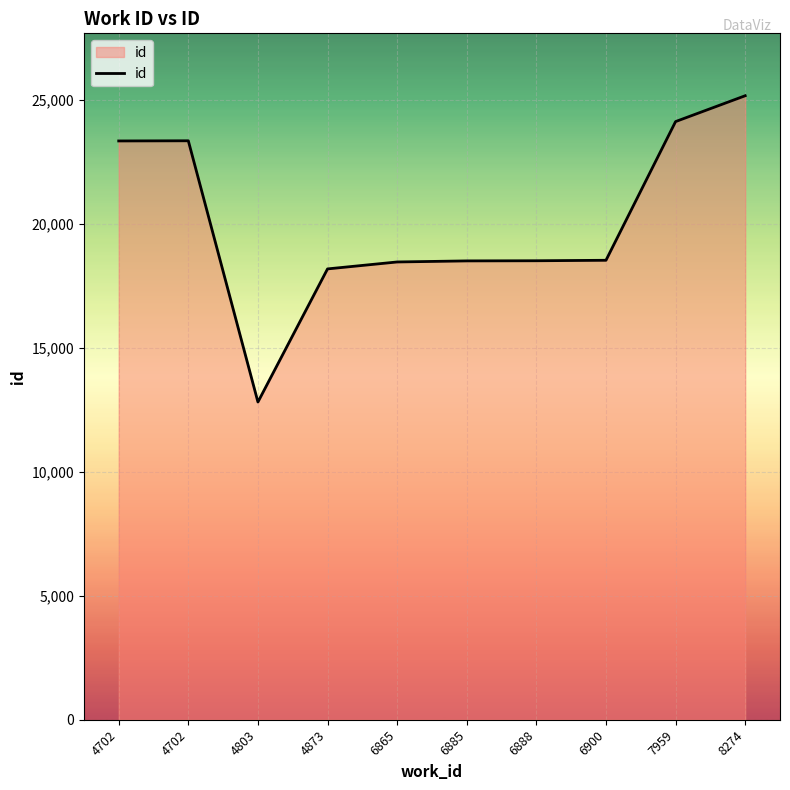

List the labels in order of value, largest first.

8274, 7959, 4702, 4702, 6900, 6888, 6885, 6865, 4873, 4803